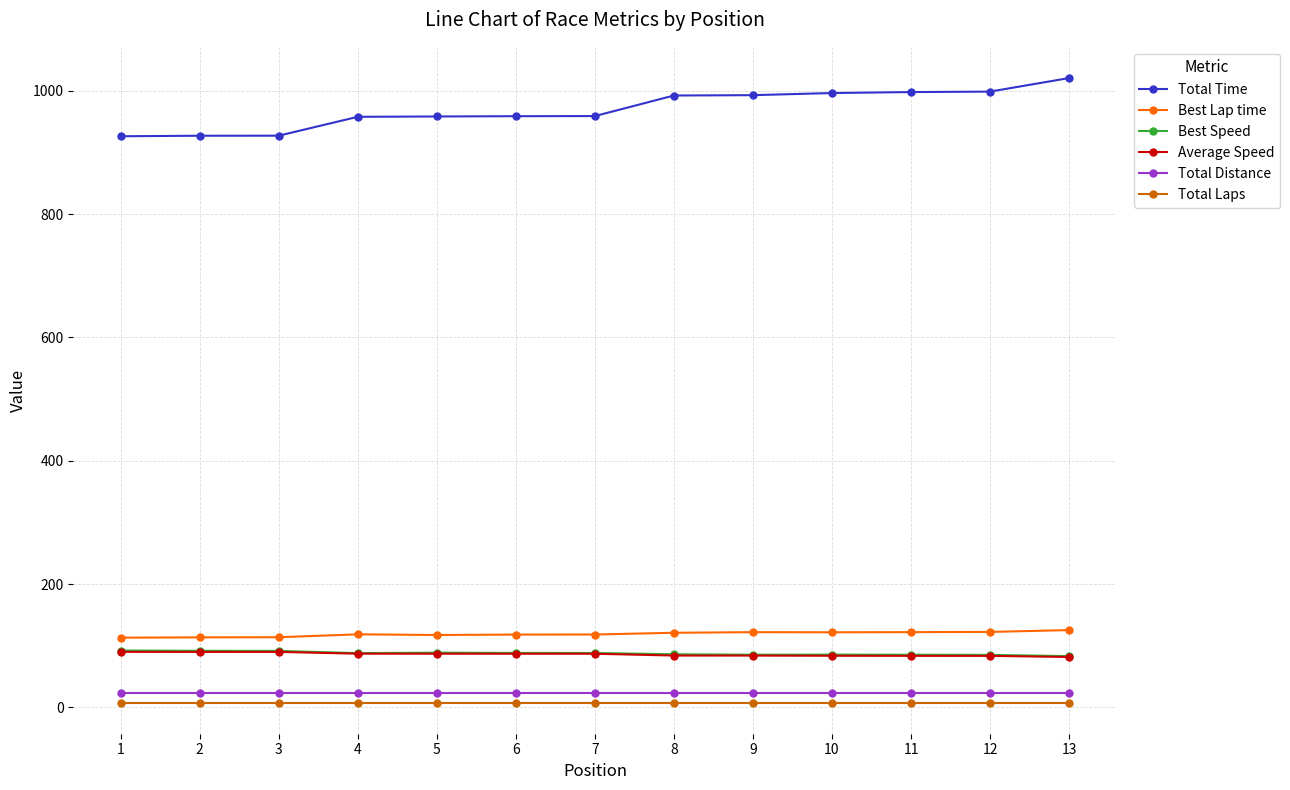

What is the total value across all series at 5?

1283.2